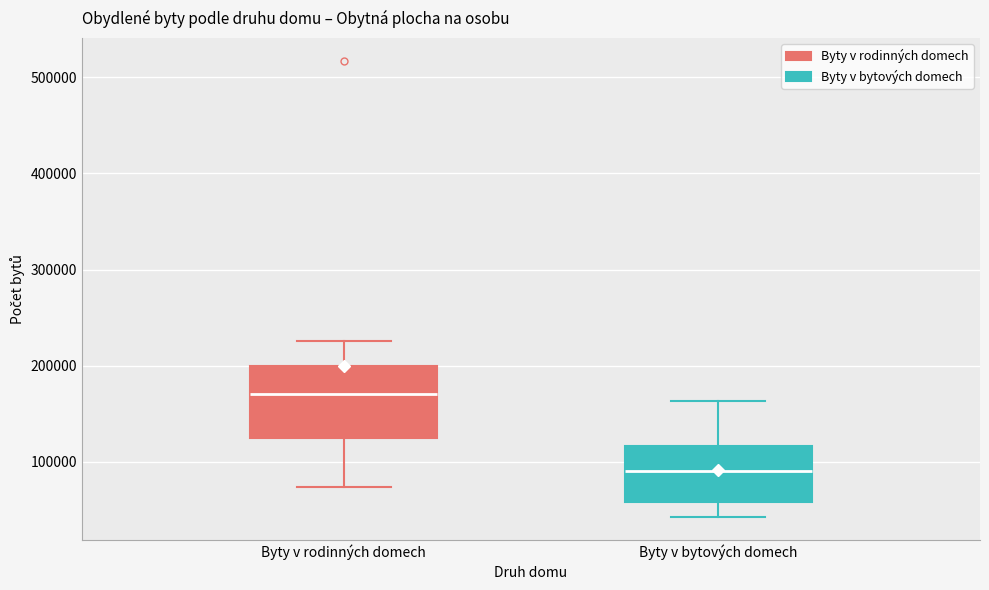

Where does the median line of the box for Byty v rodinných domech sit on the y-axis? The values are not printed on the chart, so give them approximately, as read against the axis.

170000